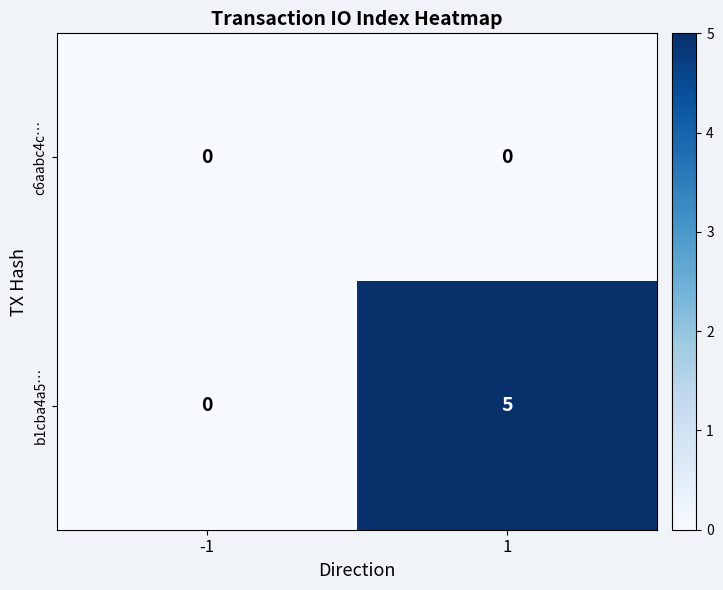

Is the value of c6aabc4c… at -1 greater than the value of b1cba4a5… at 1?

No